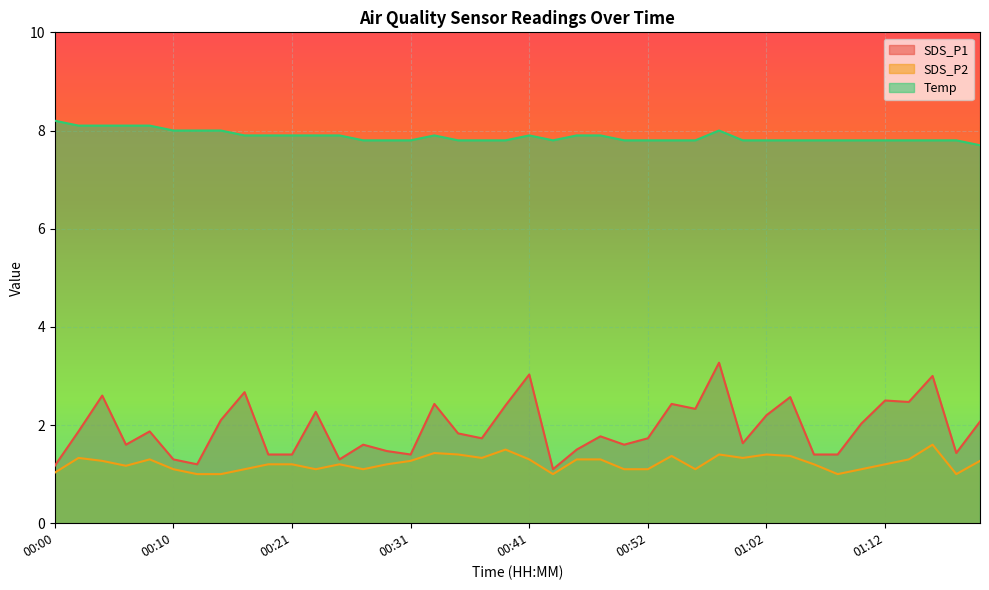

How many lines are shown in the chart?

3